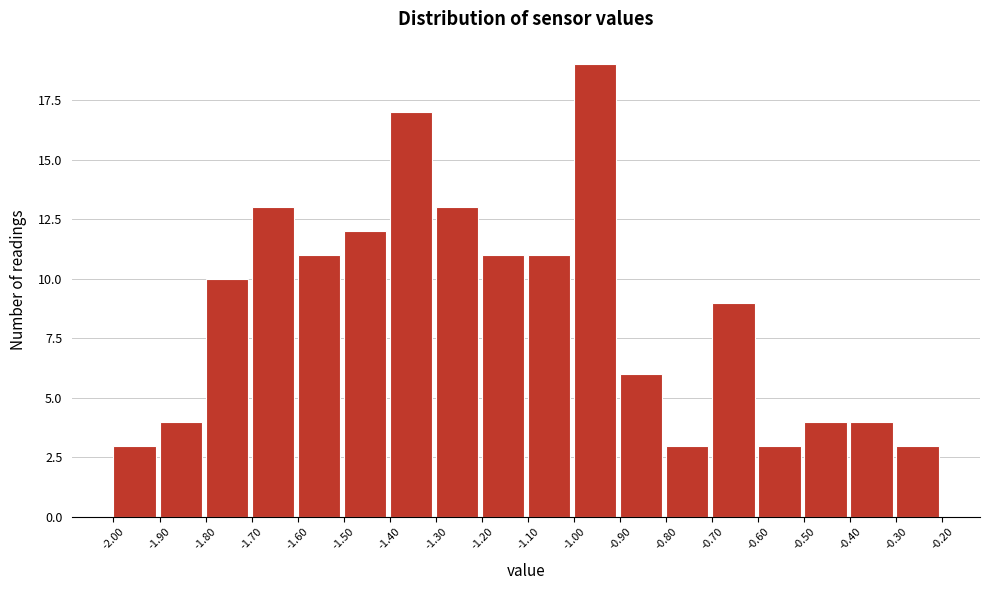

Reading left to right, transcribe this chart: for each bar, give the range it covers on the x-axis and its height. The values are not printed on the chart, so give them approximately, as read against the axis.

-2.00 to -1.90: 3
-1.90 to -1.80: 4
-1.80 to -1.70: 10
-1.70 to -1.60: 13
-1.60 to -1.50: 11
-1.50 to -1.40: 12
-1.40 to -1.30: 17
-1.30 to -1.20: 13
-1.20 to -1.10: 11
-1.10 to -1.00: 11
-1.00 to -0.90: 19
-0.90 to -0.80: 6
-0.80 to -0.70: 3
-0.70 to -0.60: 9
-0.60 to -0.50: 3
-0.50 to -0.40: 4
-0.40 to -0.30: 4
-0.30 to -0.20: 3